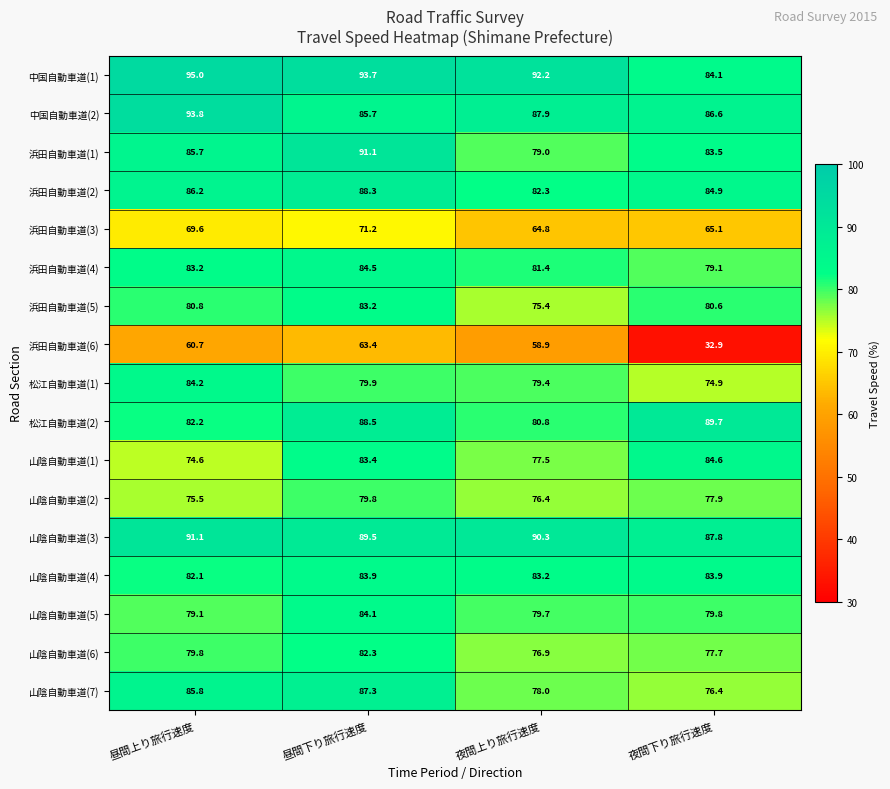

At which category is the sum across all series the highest?

昼間下り旅行速度